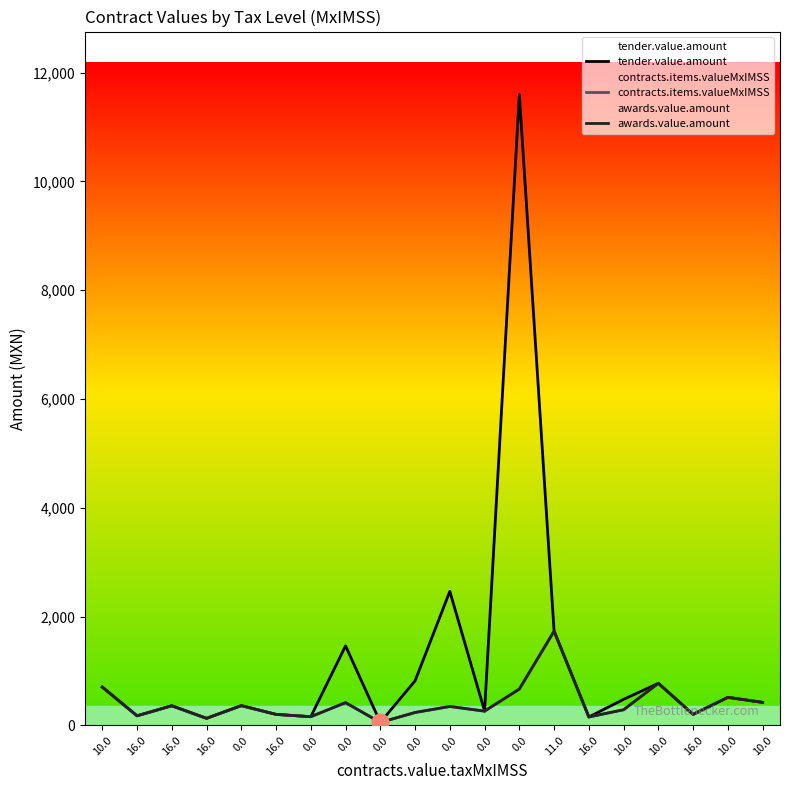

What is the average value of the tender.value.amount series?

1151.1